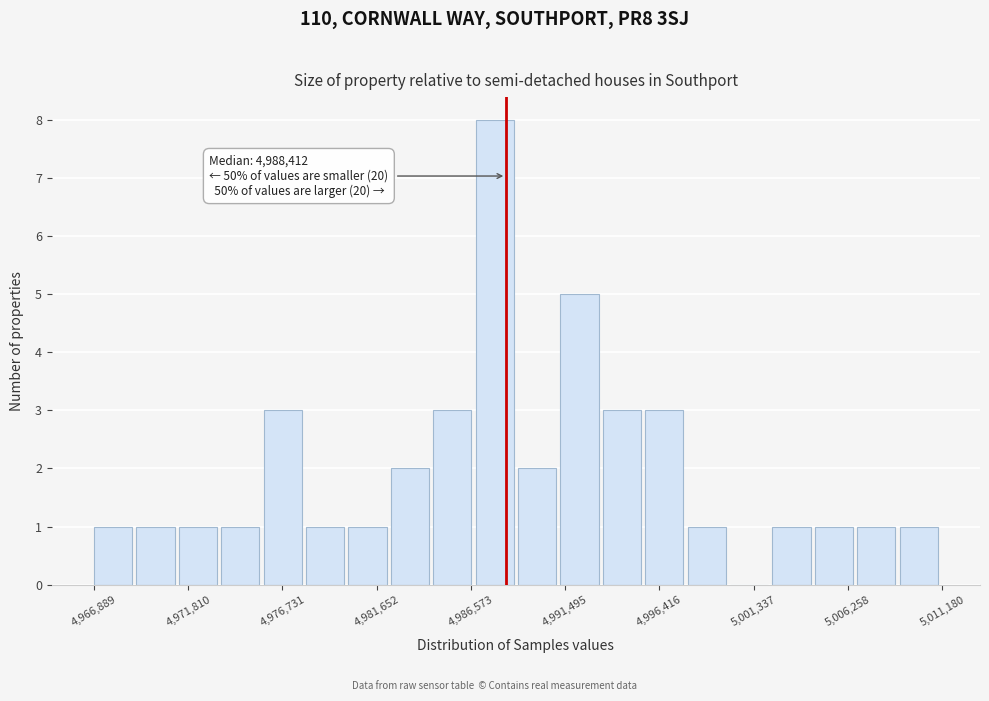

Over which range of the x-axis is the bar tallest?

4987000 to 4989000